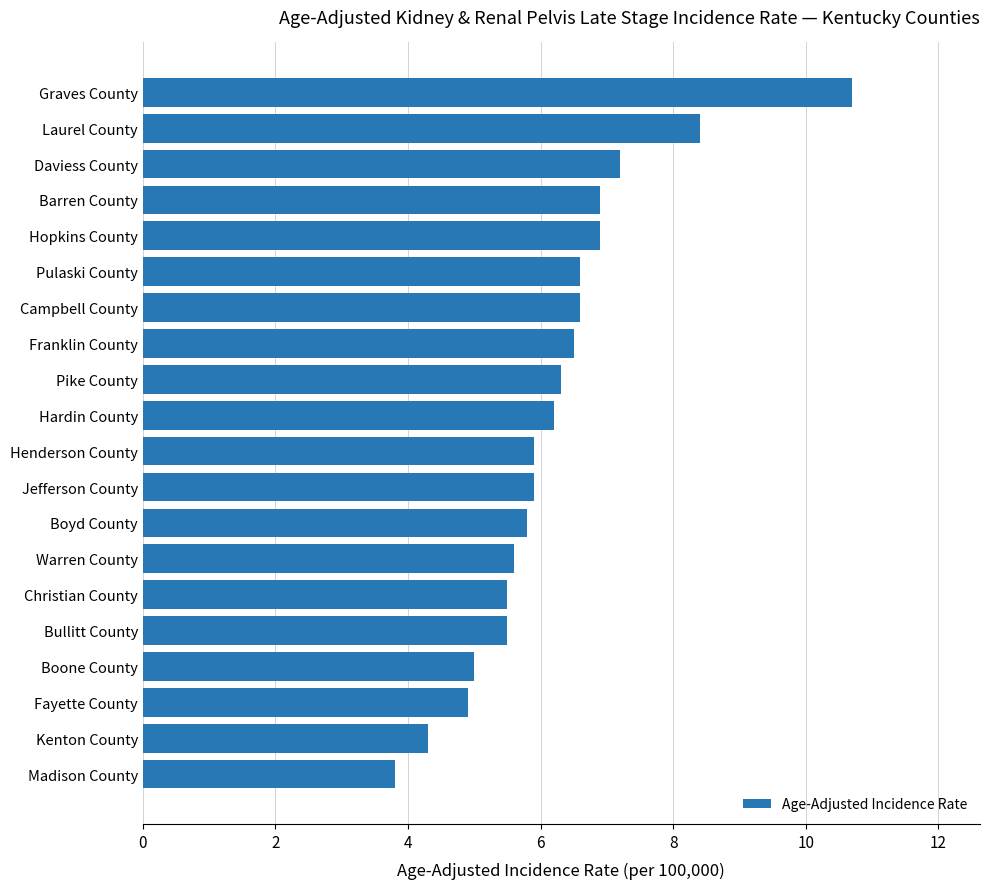

Is it true that the value at Campbell County is 6.6?

True